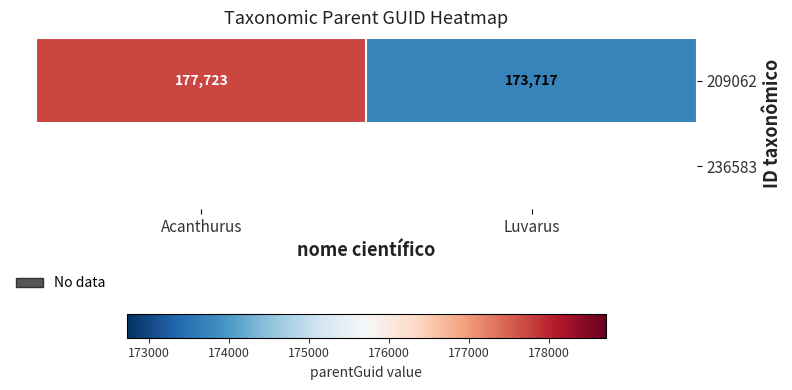

The chart shows a value of 177723 at Acanthurus. True or false?

True